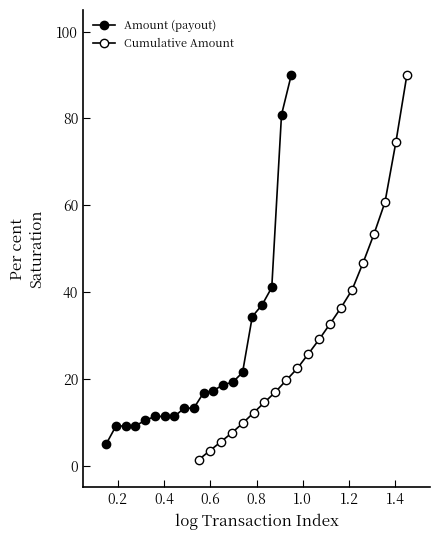

What are all the series names shown in the legend?

Amount (payout), Cumulative Amount